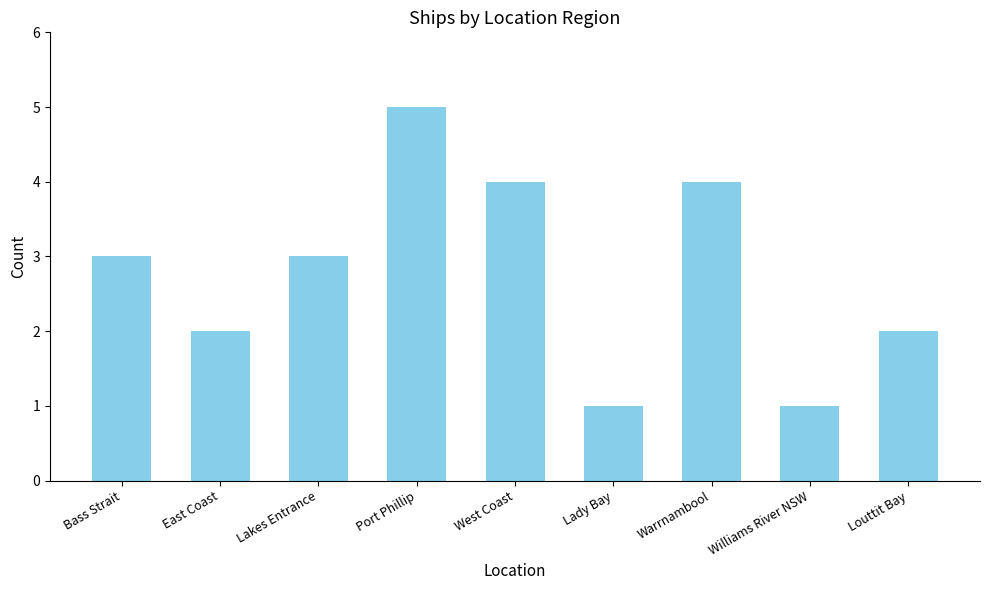

At which category does the chart reach its peak across all series?

Port Phillip